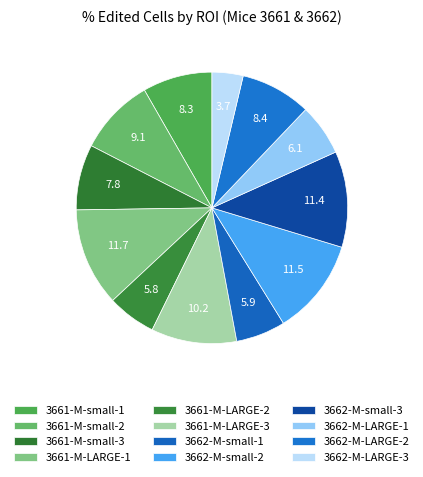

Count the number of slices in the pie.

12